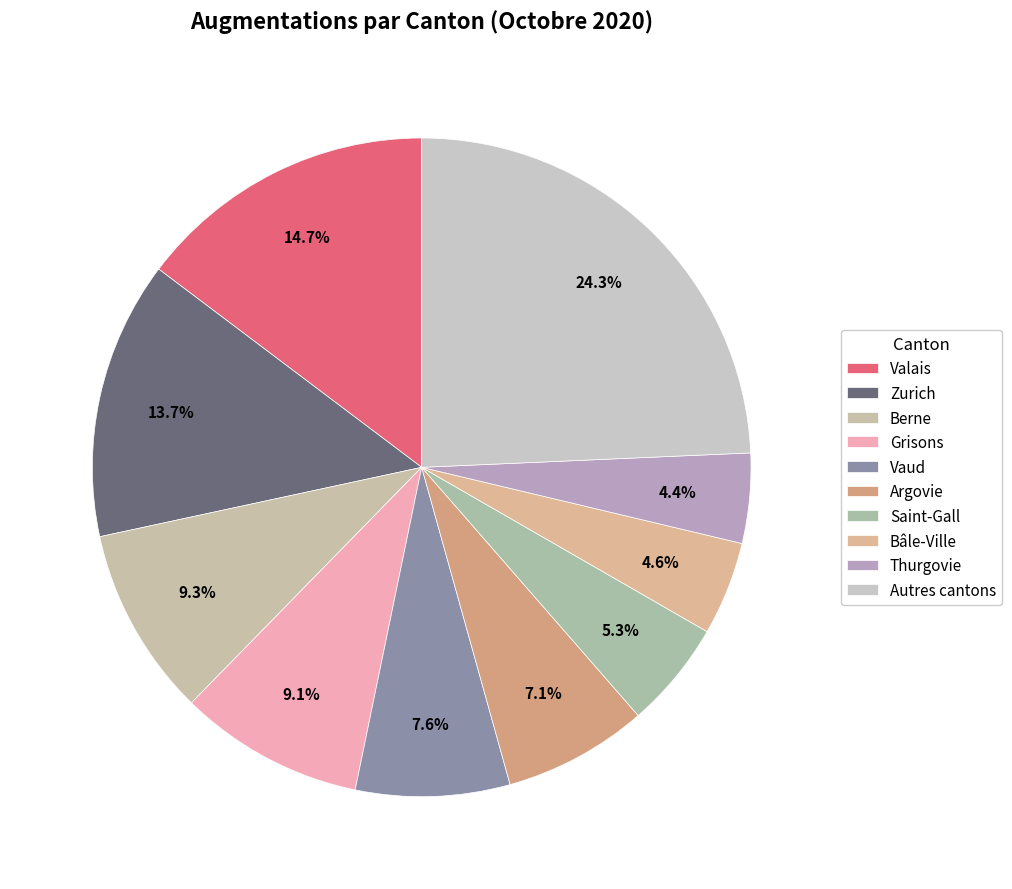

How many segments does this pie chart have?

10